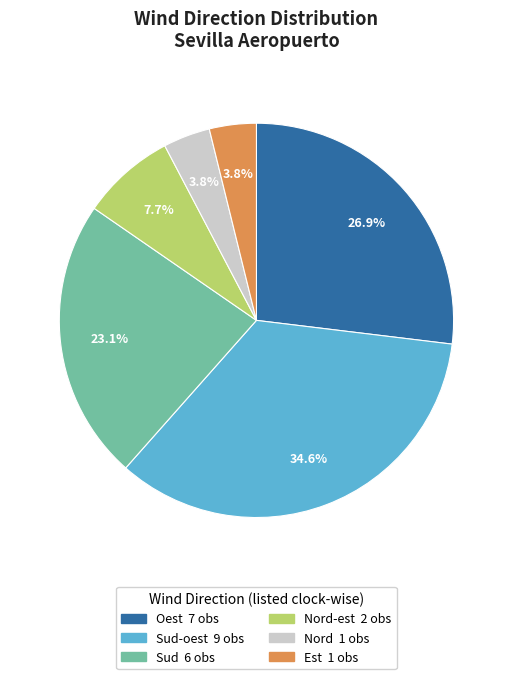

Is there any slice that represents more than half of the pie?

No